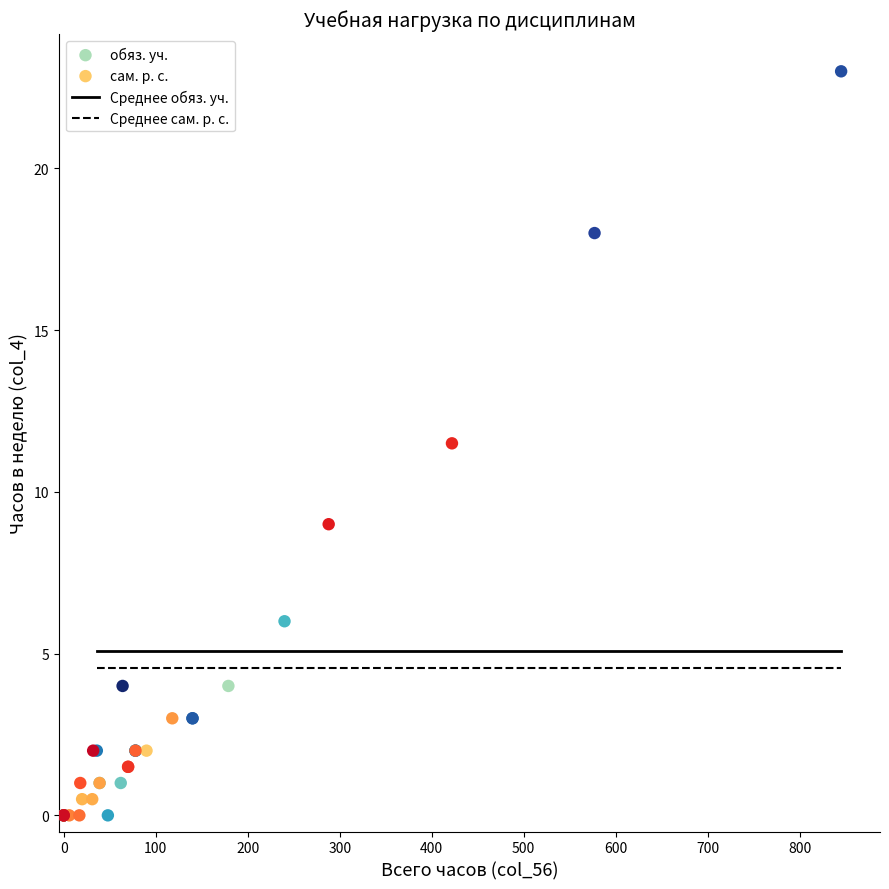

Which series has the widest spread of Y values?

обяз. уч.